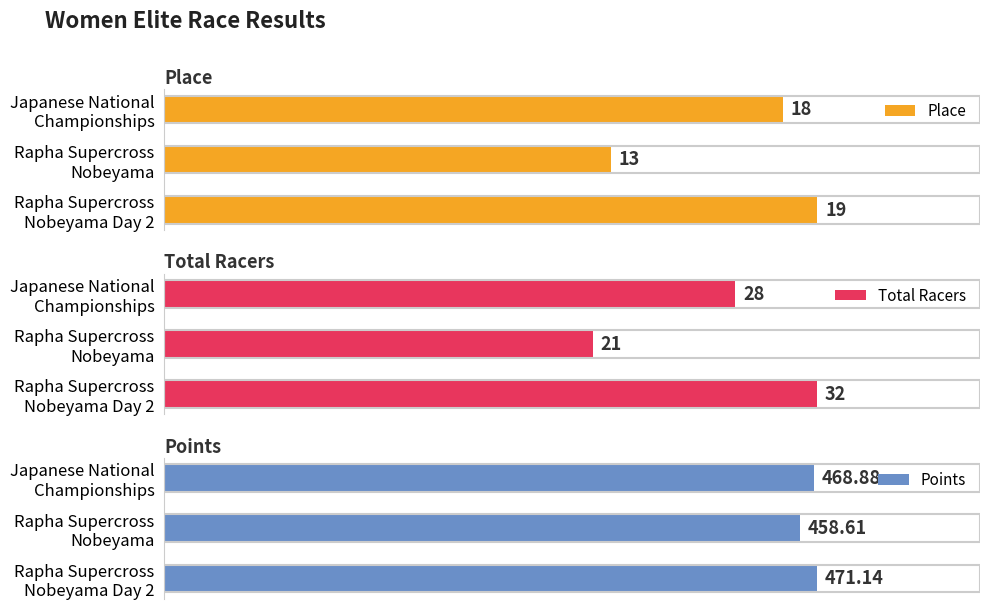

Is the value of Place at Japanese National Championships greater than the value of Points at Rapha Supercross Nobeyama?

No